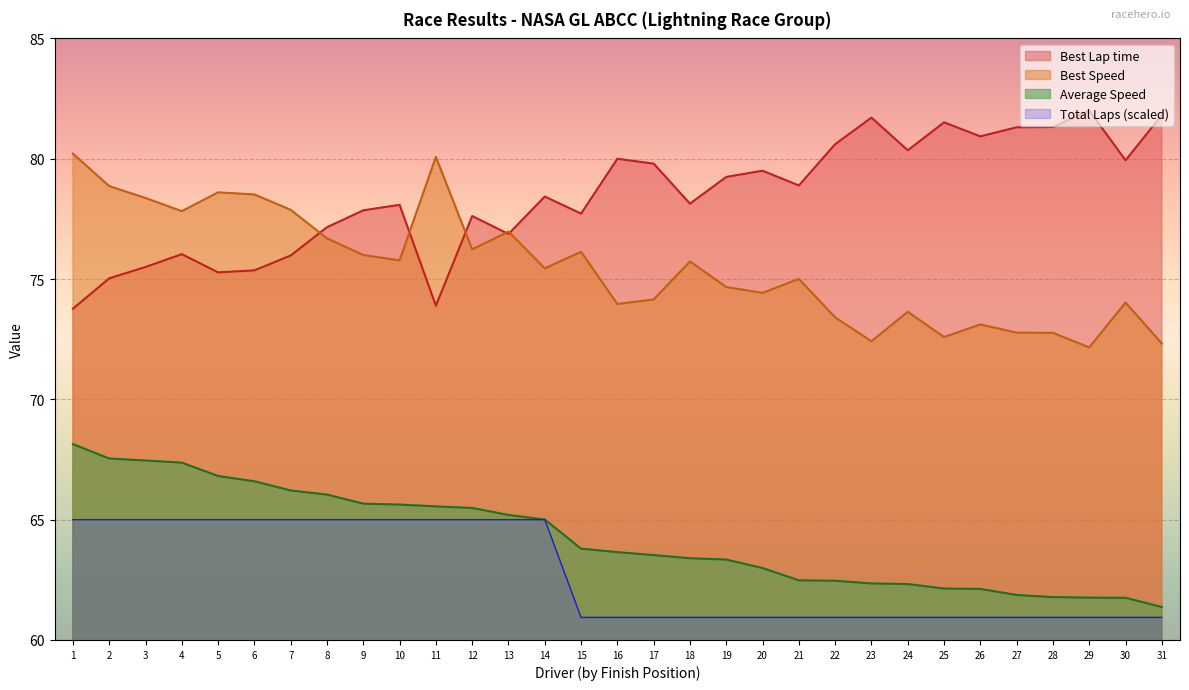

What is the value of the Best Lap time point at the 2nd from the left?

75.0